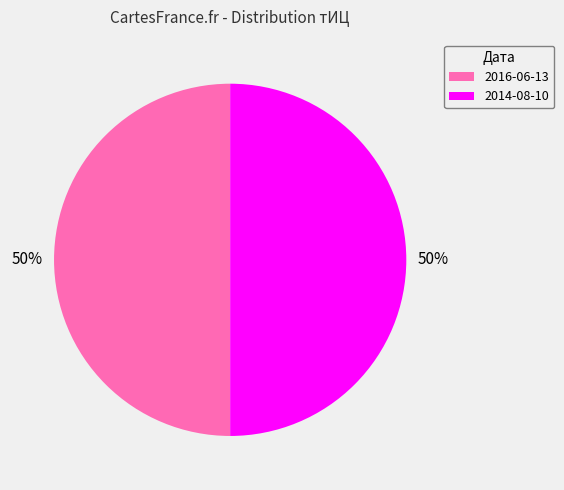

Is it true that 2014-08-10 is 56% of the pie?

False